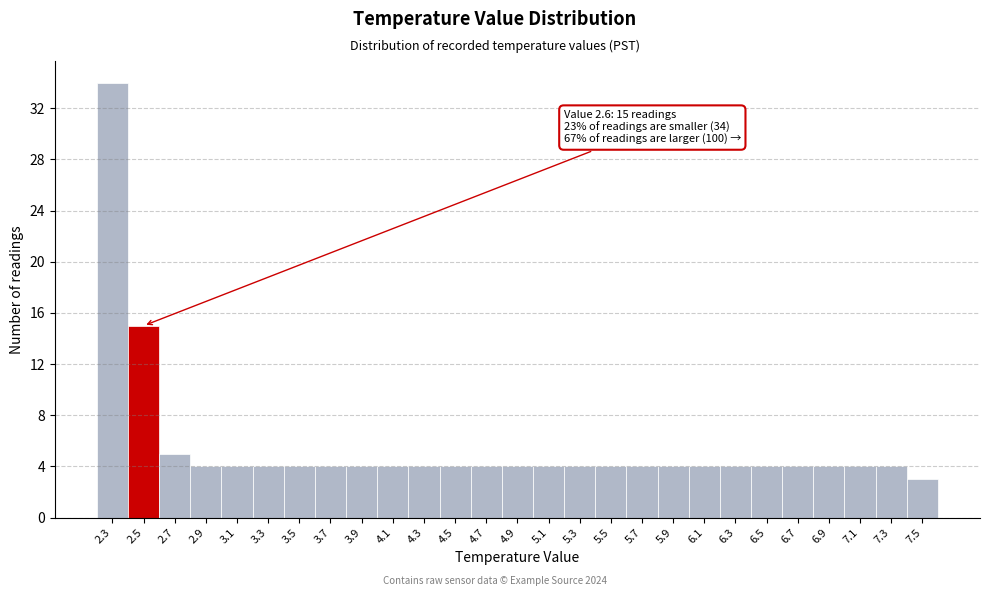

Reading left to right, list all the values displayed in this chart.

34	15	5	4	4	4	4	4	4	4	4	4	4	4	4	4	4	4	4	4	4	4	4	4	4	4	3